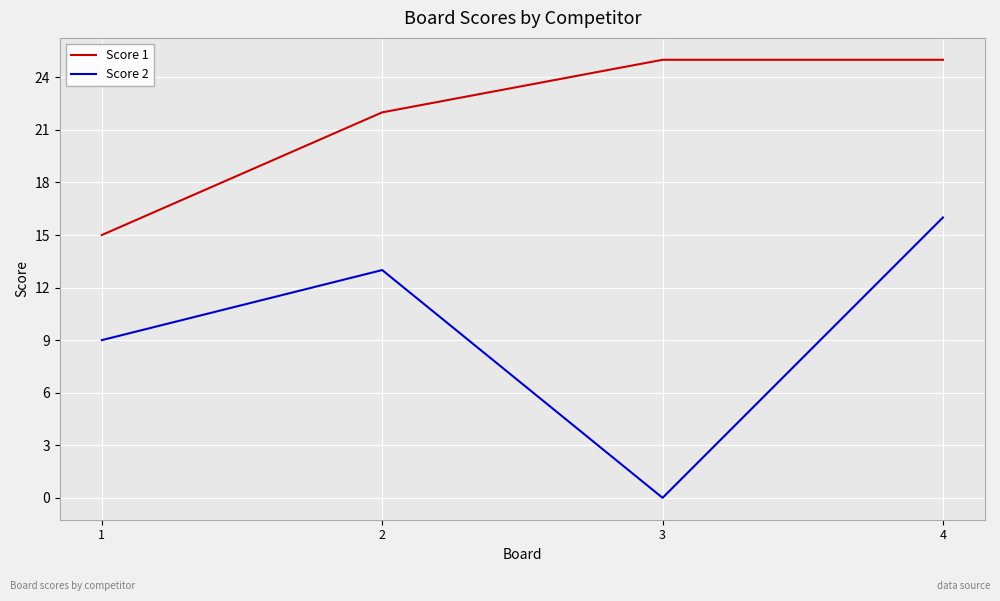

Between 1 and 2, which series saw the biggest shift?

Score 1